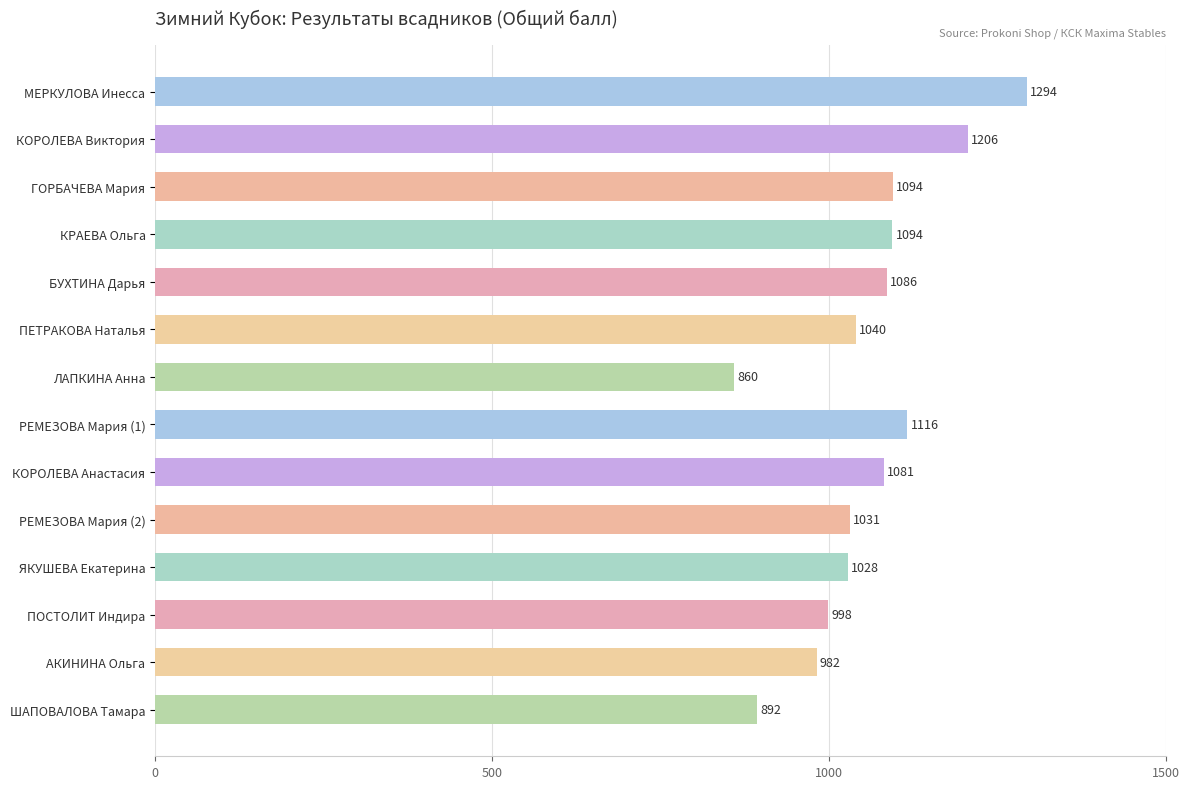

What position from the top is ШАПОВАЛОВА Тамара?

14